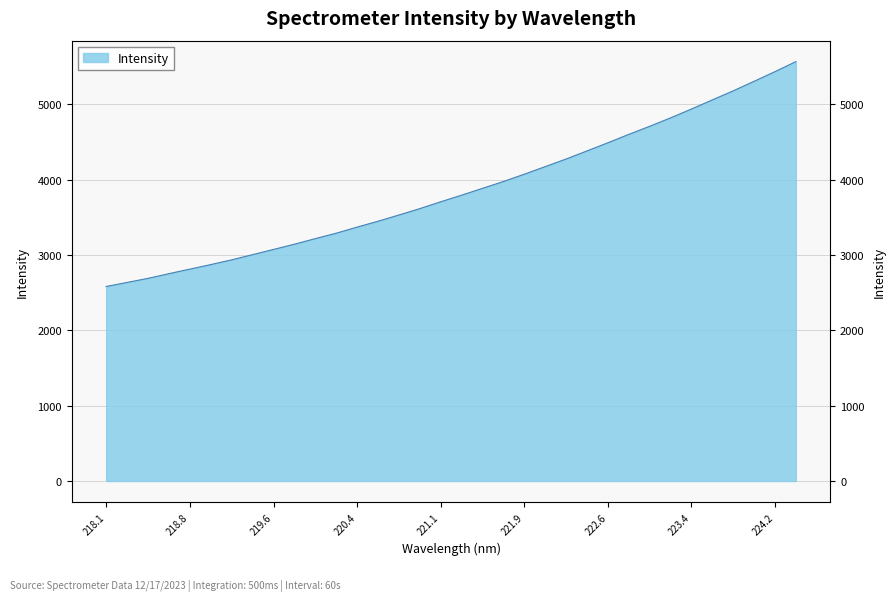

The chart shows a value of 1012.9 at 218.6332. True or false?

False